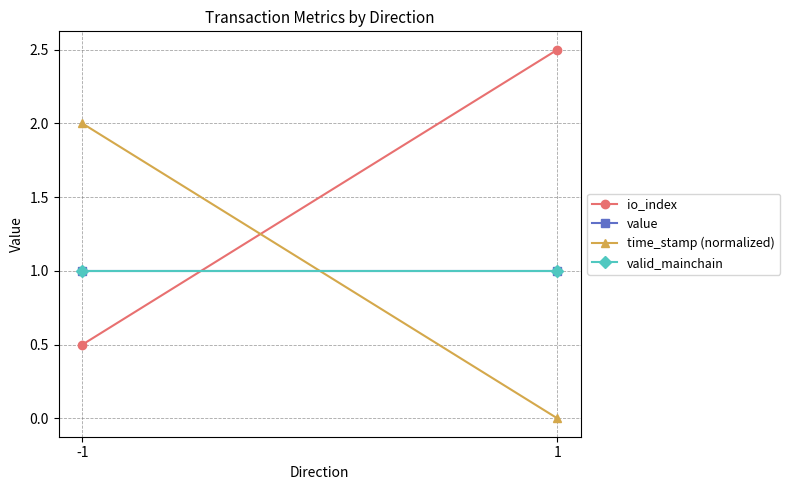

The value of io_index at 1 is 2.5. True or false?

True